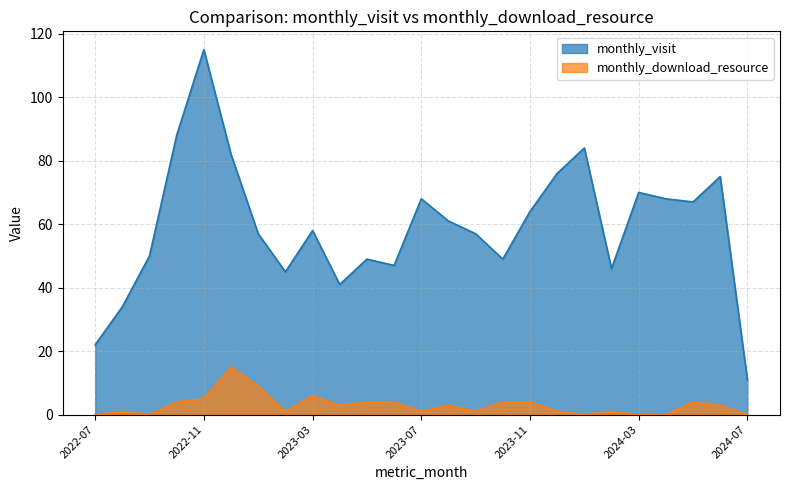

At which category does the chart reach its peak across all series?

2022-11